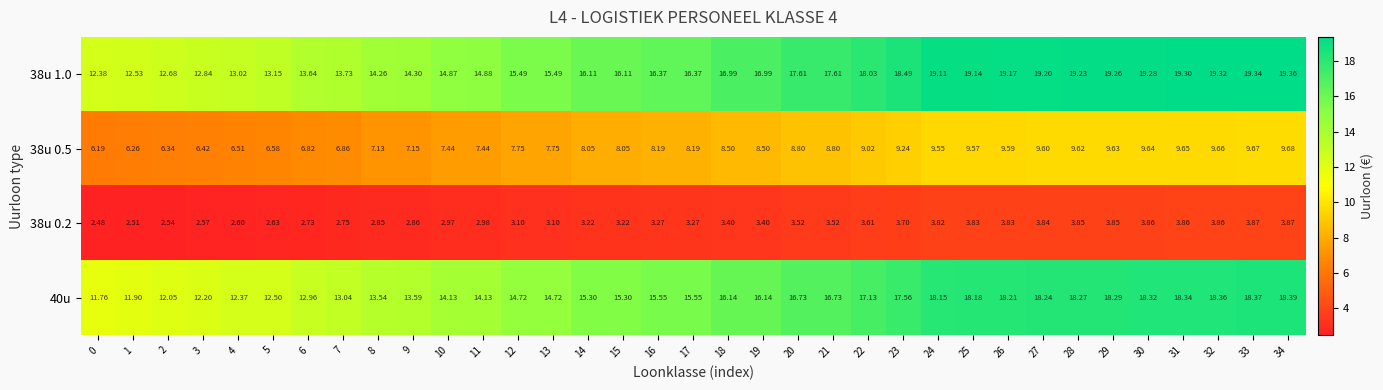

What is the total value across all series at 13?

41.1